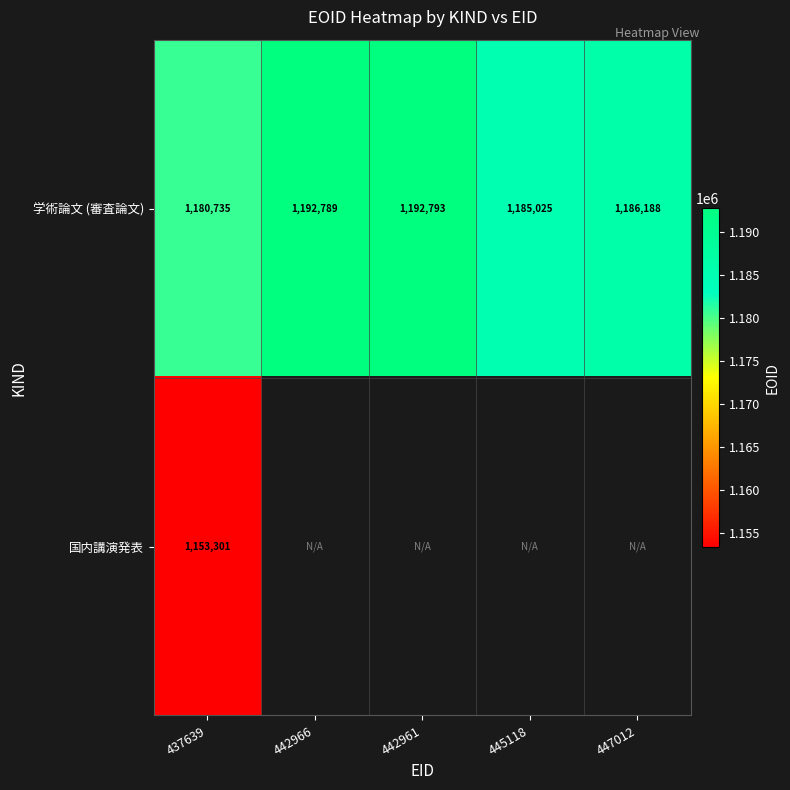

List the labels in order of 学術論文 (審査論文) value, largest first.

442961, 442966, 447012, 445118, 437639